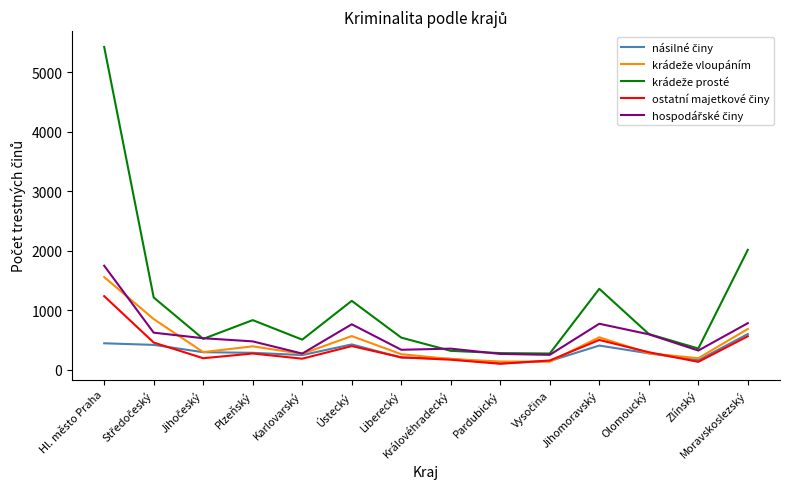

What is the spread (max minus min) of values at Olomoucký?

325